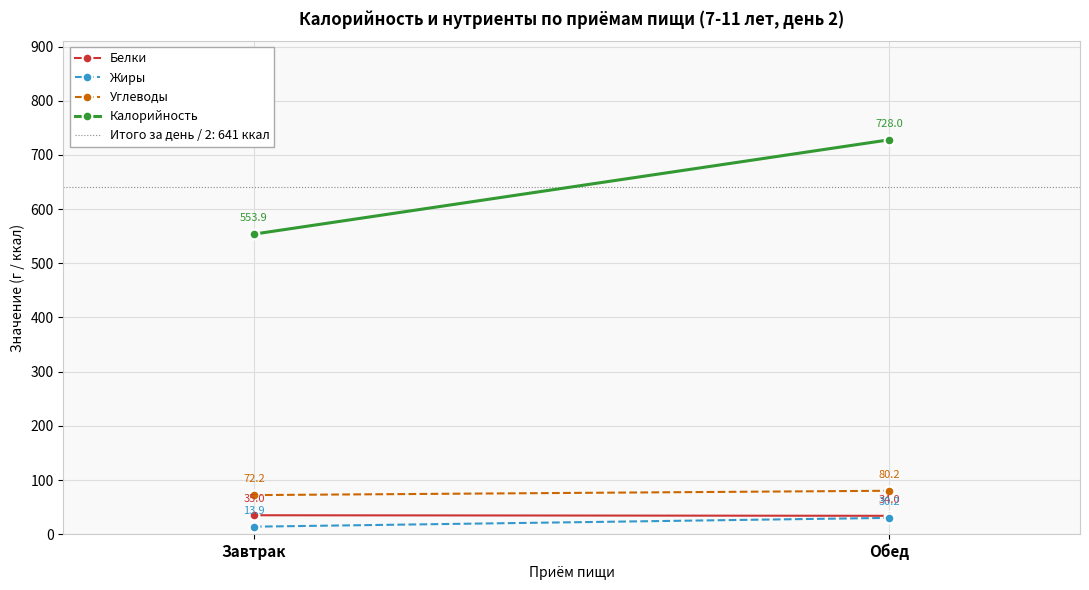

Is the value of Белки at Завтрак greater than the value of Калорийность at Завтрак?

No